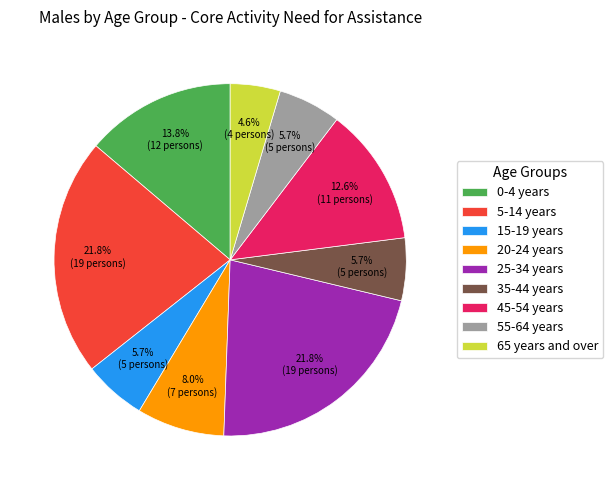

What is the ratio of the value at 25-34 years to the value at 20-24 years?

2.7